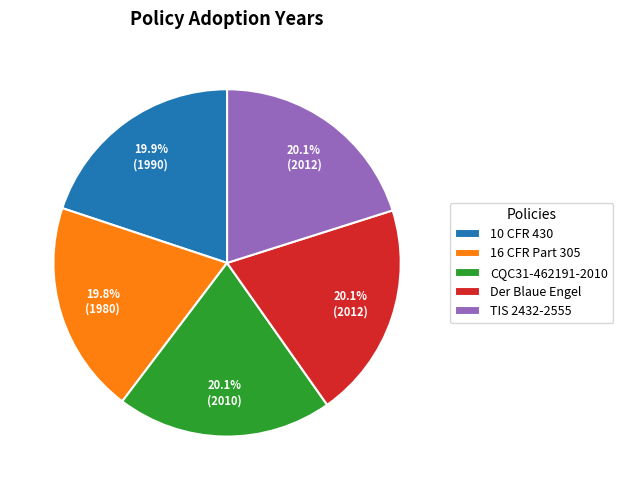

Is 10 CFR 430 the majority of the pie?

No